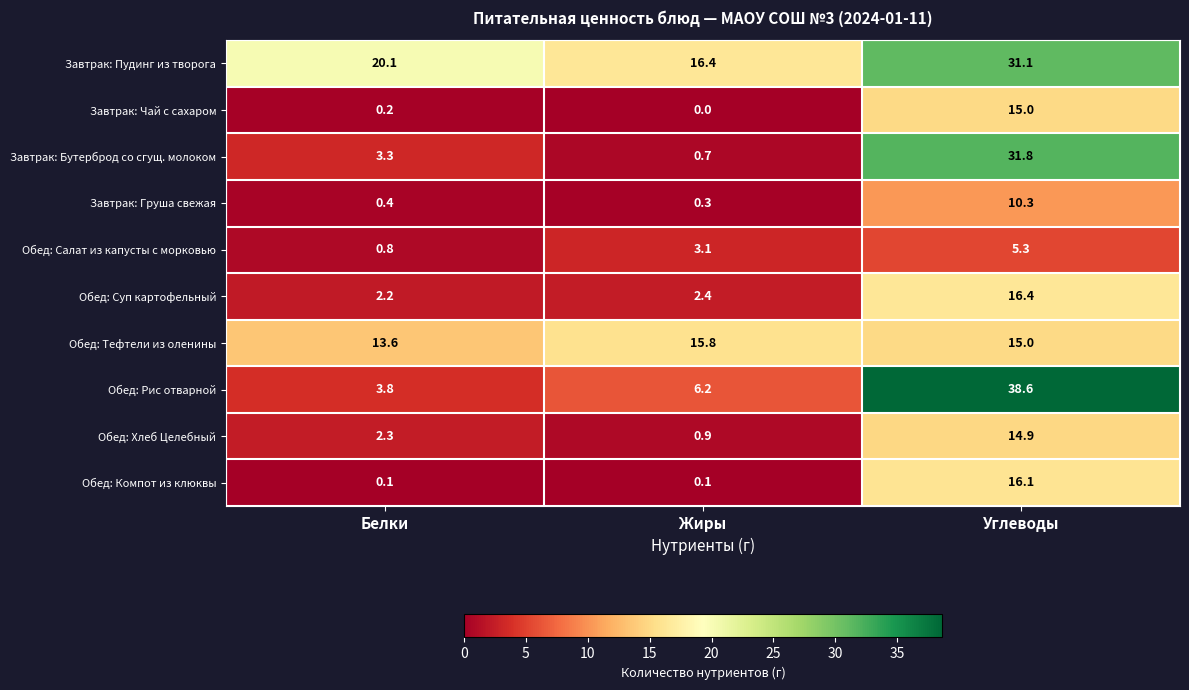

Which series has the widest spread of values?

Обед: Рис отварной